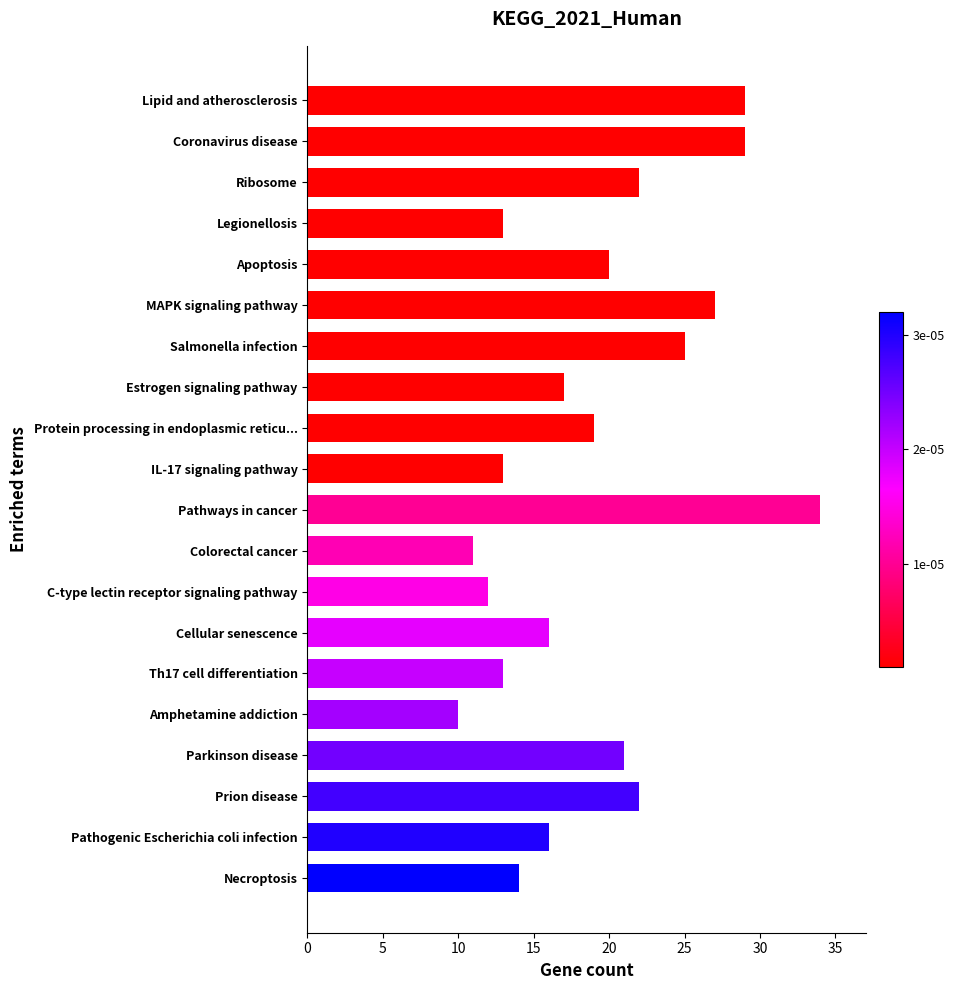

Reading top to bottom, transcribe all the data shown in this chart.

Lipid and atherosclerosis=29	Coronavirus disease=29	Ribosome=22	Legionellosis=13	Apoptosis=20	MAPK signaling pathway=27	Salmonella infection=25	Estrogen signaling pathway=17	Protein processing in endoplasmic reticu...=19	IL-17 signaling pathway=13	Pathways in cancer=34	Colorectal cancer=11	C-type lectin receptor signaling pathway=12	Cellular senescence=16	Th17 cell differentiation=13	Amphetamine addiction=10	Parkinson disease=21	Prion disease=22	Pathogenic Escherichia coli infection=16	Necroptosis=14